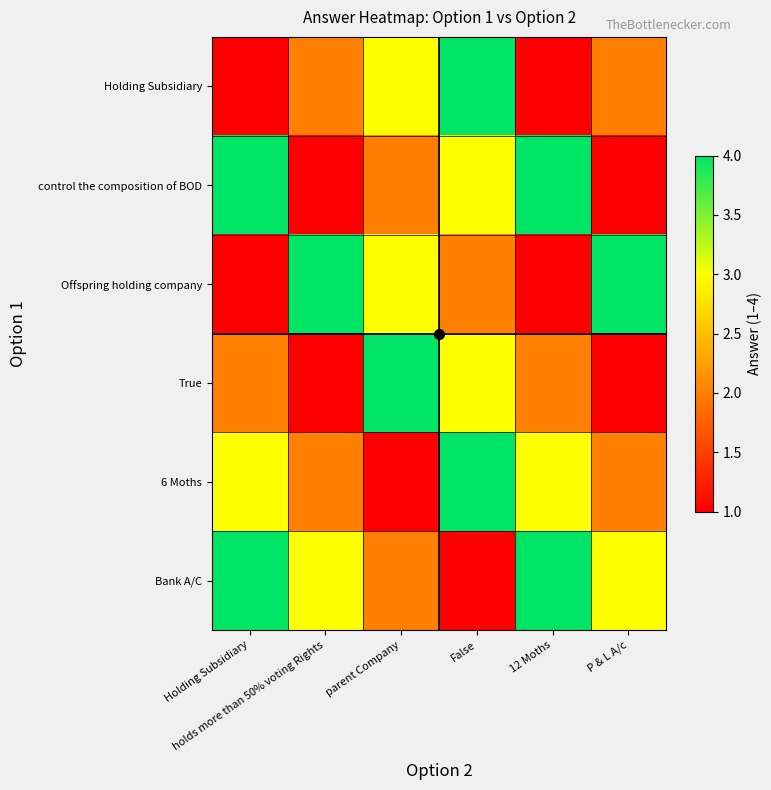

At how many categories does at least one series exceed 1?

6